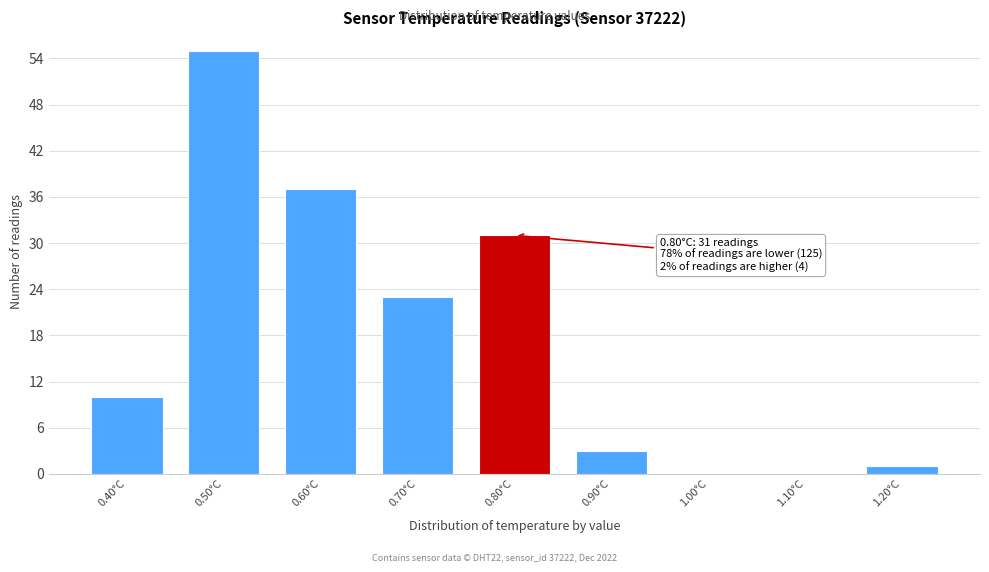

Which range on the x-axis has the tallest bar?

0.45 to 0.55